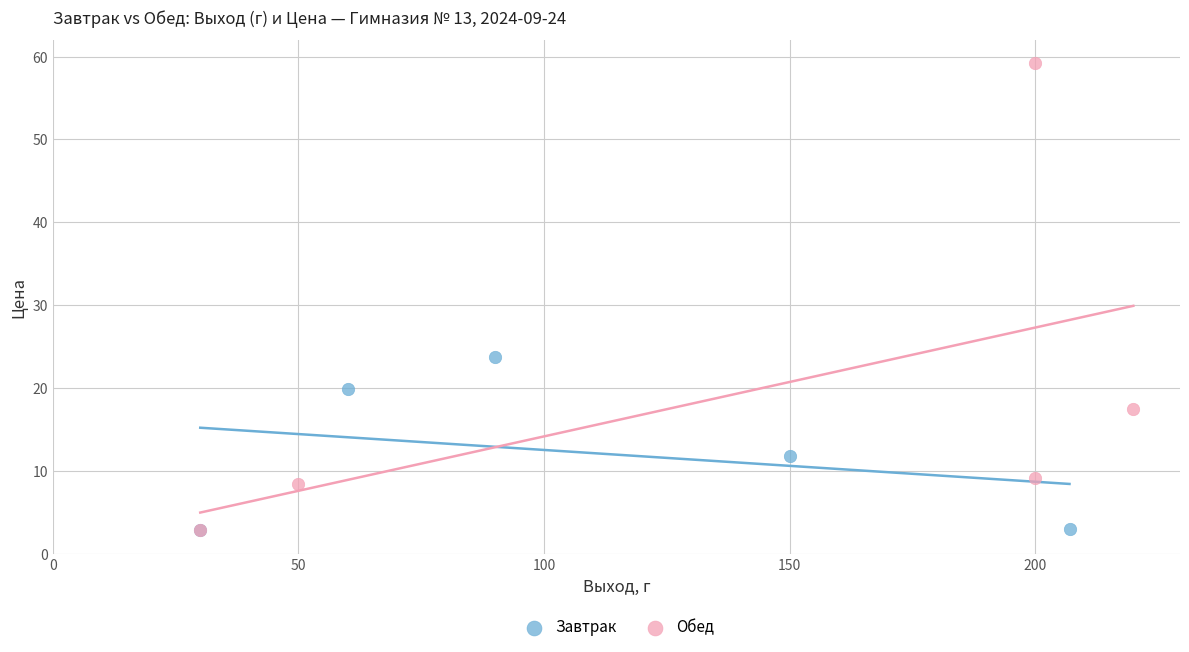

Which series has the largest Y range (max minus min)?

Обед